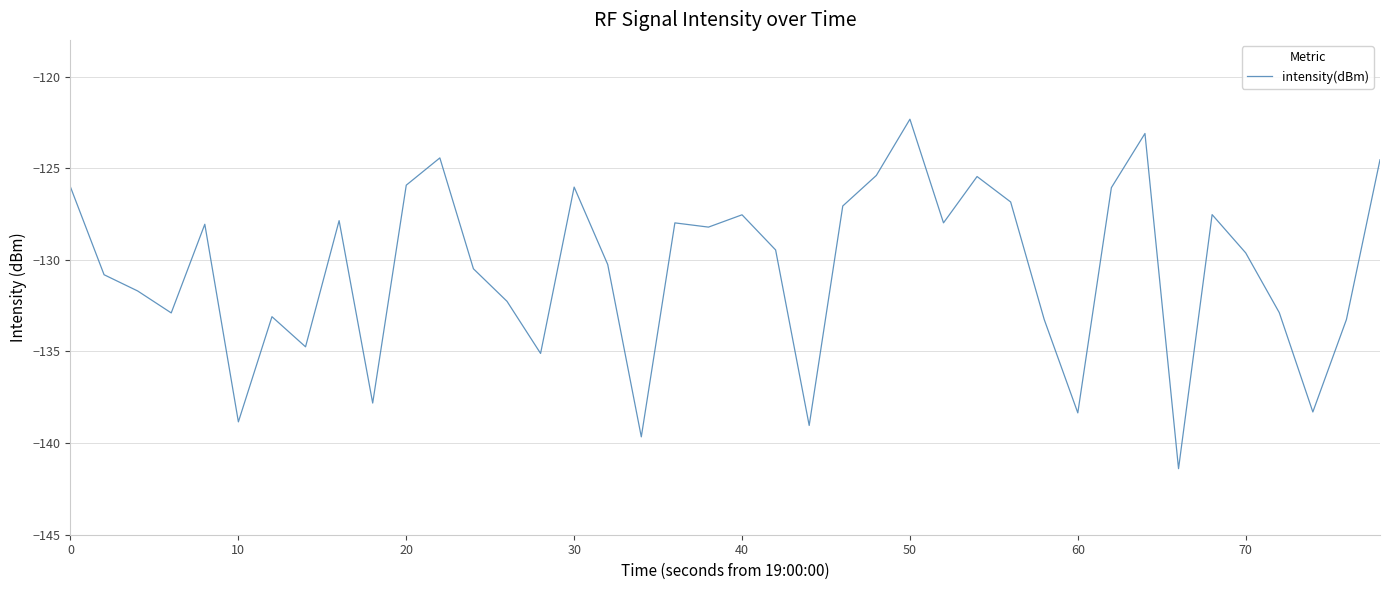

What is the maximum value shown in the chart?

-122.3